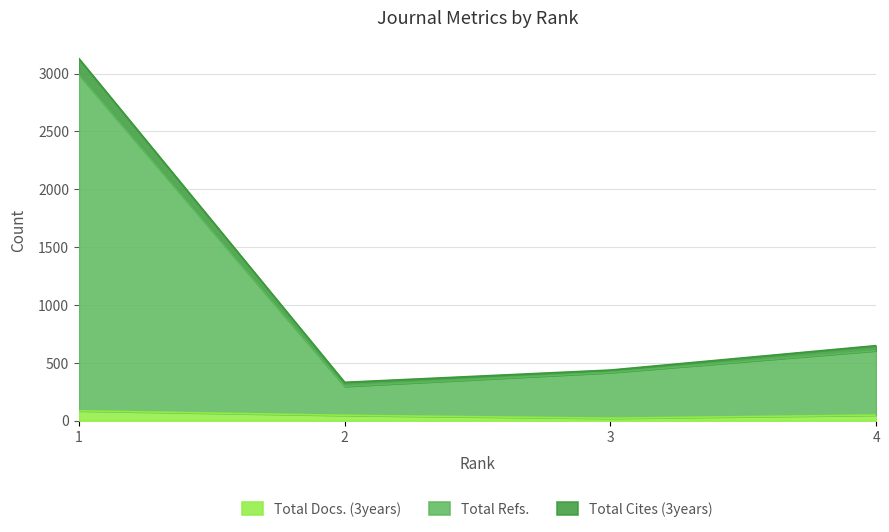

What is the average value of the Total Docs. (3years) series?

51